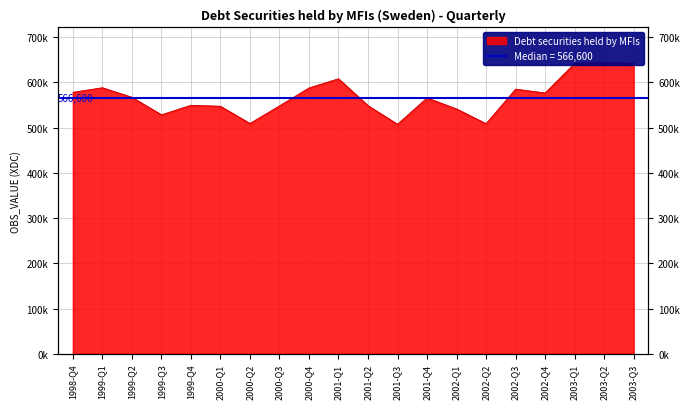

The chart shows a value of 585271 at 2002-Q3. True or false?

True